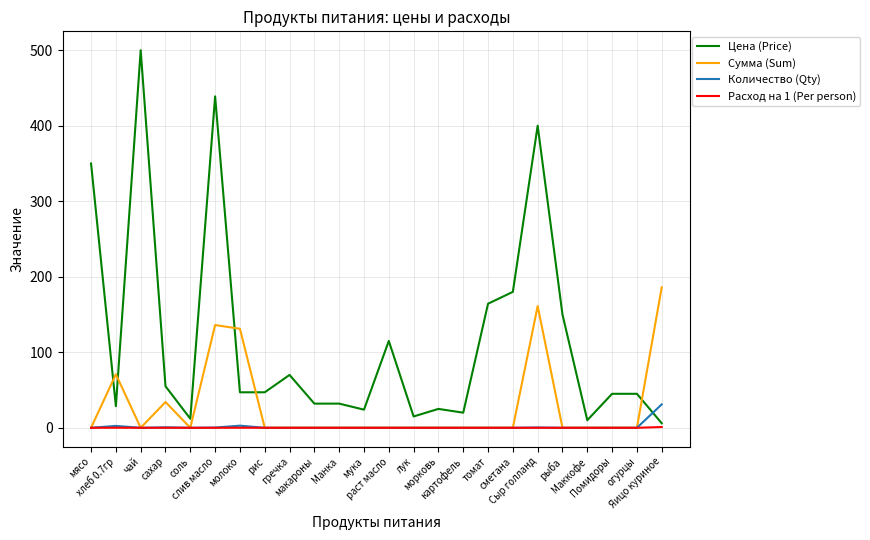

What is the total value across all series at гречка?

70.0